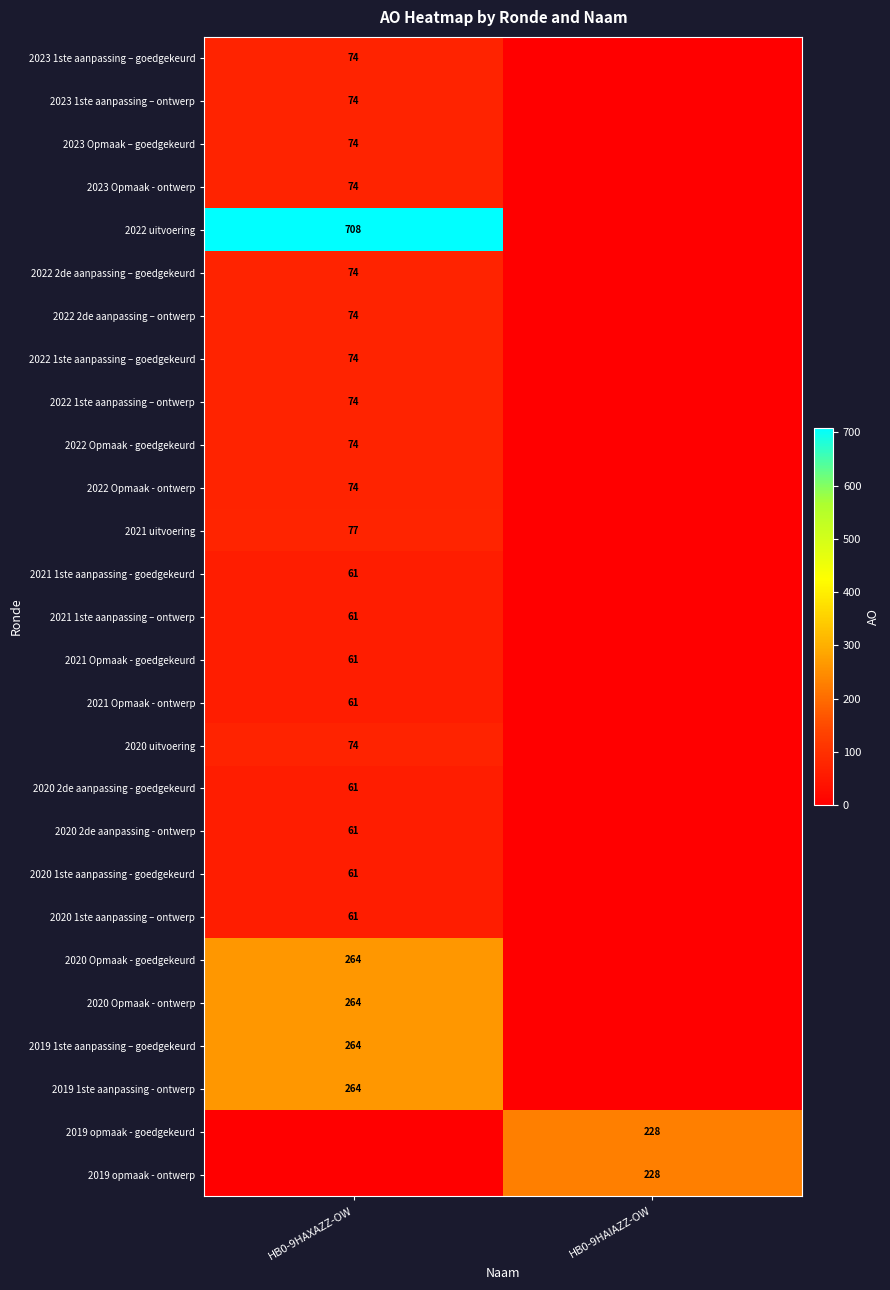

True or false: 2022 uitvoering has a value of 1111 at HB0-9HAXAZZ-OW.

False